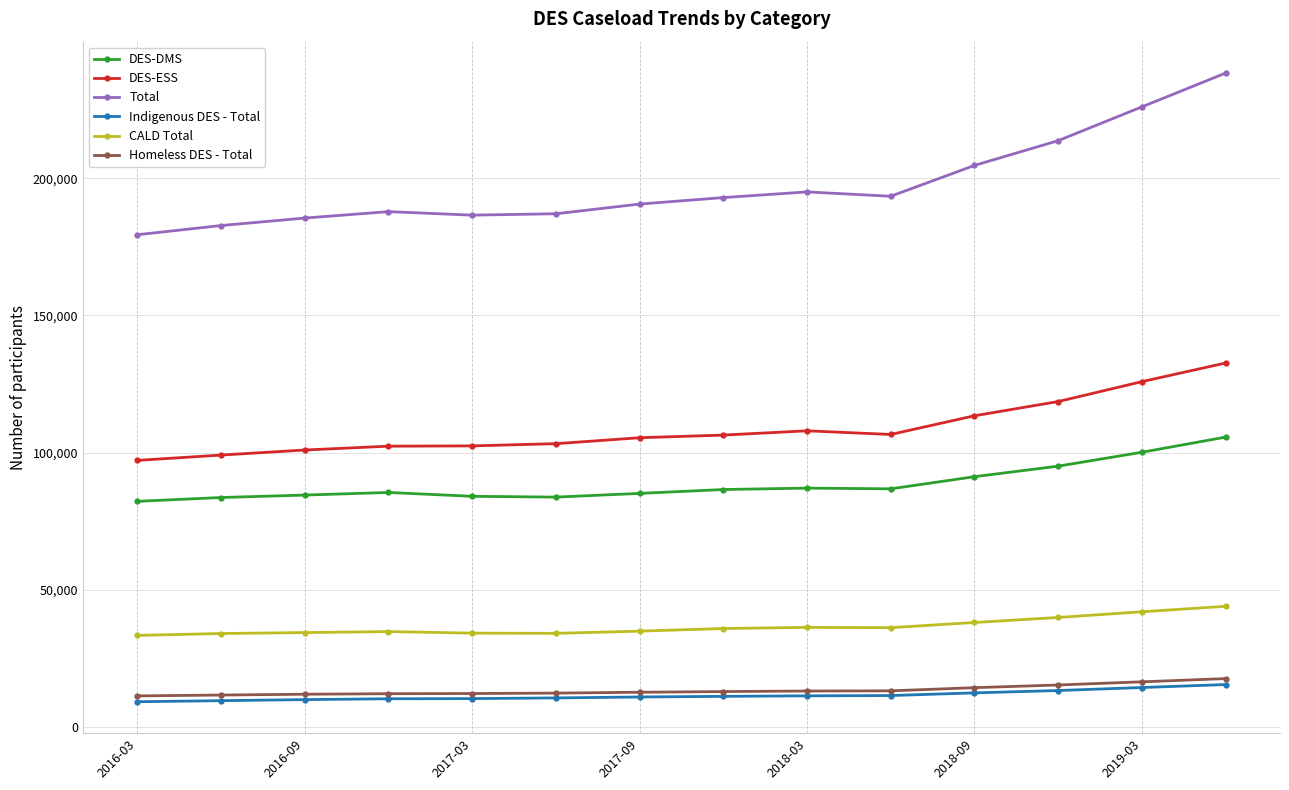

True or false: DES-ESS and CALD Total intersect in this chart.

False